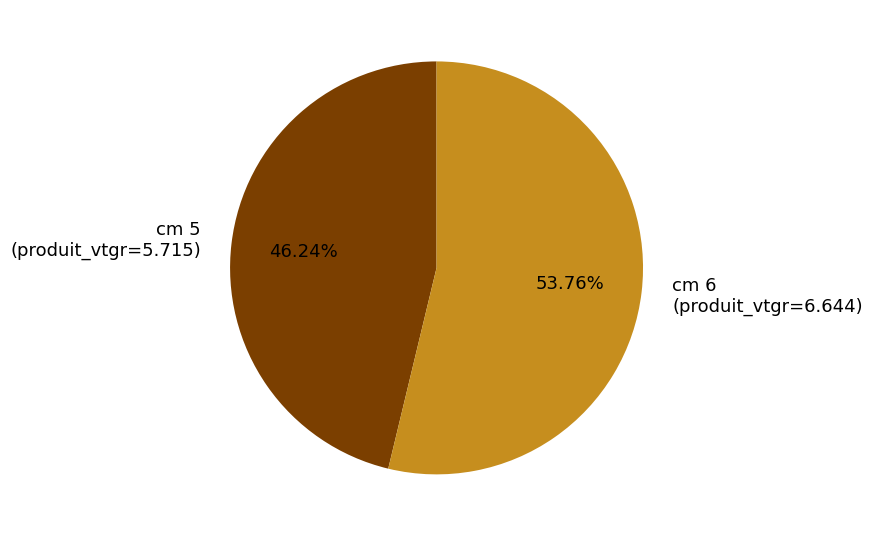

Between cm 5 (produit_vtgr=5.715) and cm 6 (produit_vtgr=6.644), which is larger?

cm 6 (produit_vtgr=6.644)